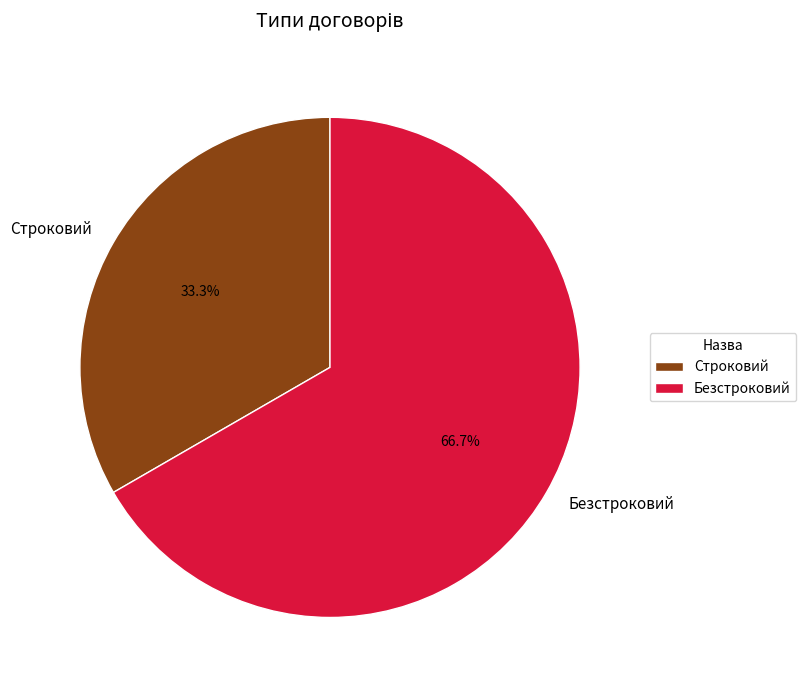

Combined, what portion of the pie is Строковий and Безстроковий?

100.0%